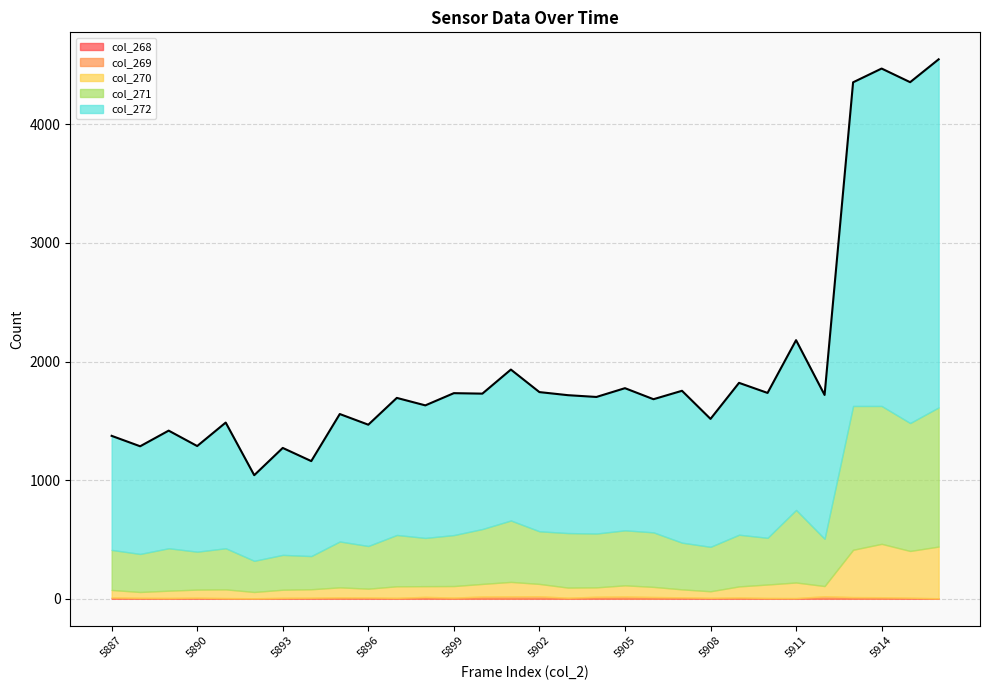

Which series has the widest spread of values?

col_272